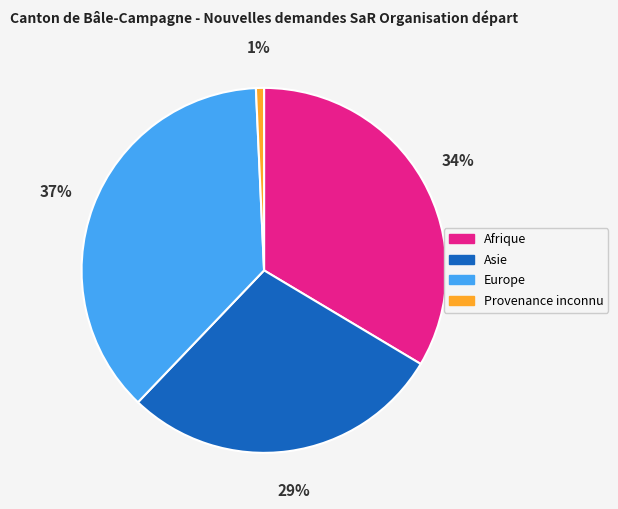

To the nearest percent, what is the difference between the largest and smallest slice percentages?

36%